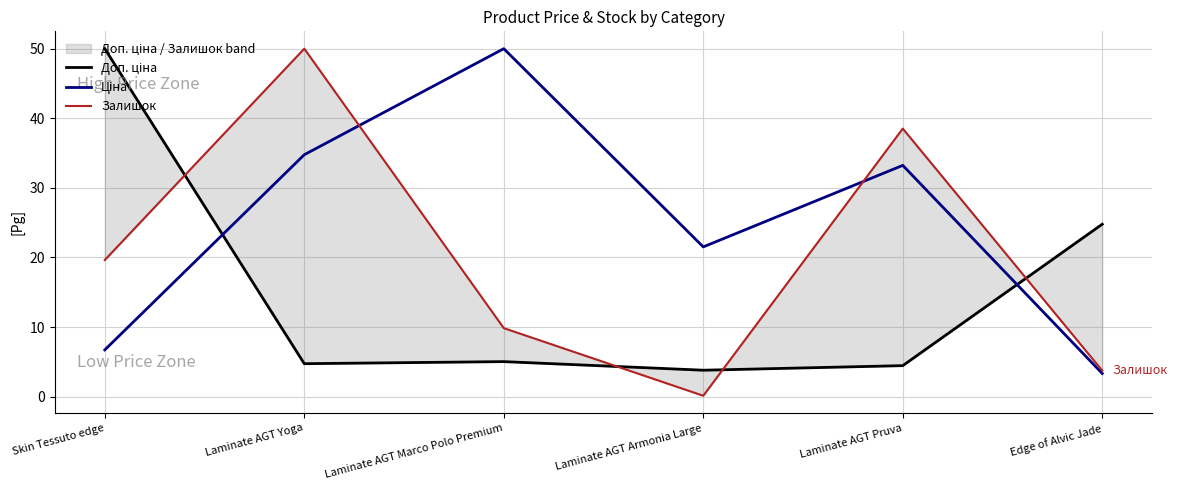

What are all the series names shown in the legend?

Доп. ціна, Ціна, Залишок